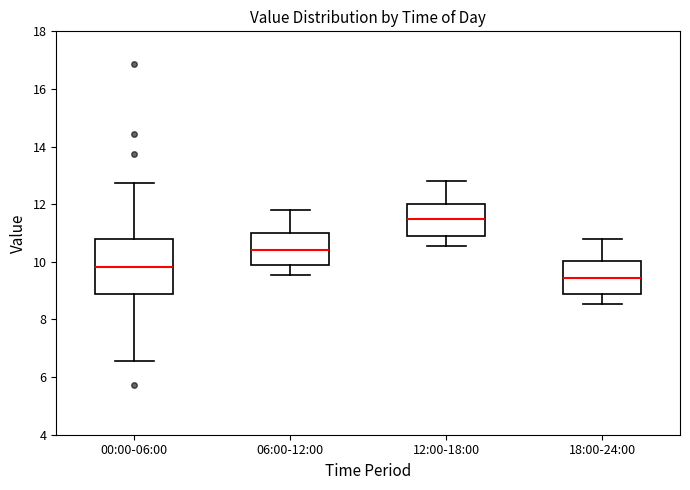

Reading left to right, read every box against the y-axis: the position of its median line, the range the box covers, and the ends of its whiskers. The values are not printed on the chart, so give them approximately, as read against the axis.

00:00-06:00: median 9.8, box 8.8 to 10.8, whiskers 6.6 to 12.8
06:00-12:00: median 10.4, box 9.8 to 11.0, whiskers 9.6 to 11.8
12:00-18:00: median 11.4, box 10.8 to 12.0, whiskers 10.6 to 12.8
18:00-24:00: median 9.4, box 8.8 to 10.0, whiskers 8.6 to 10.8